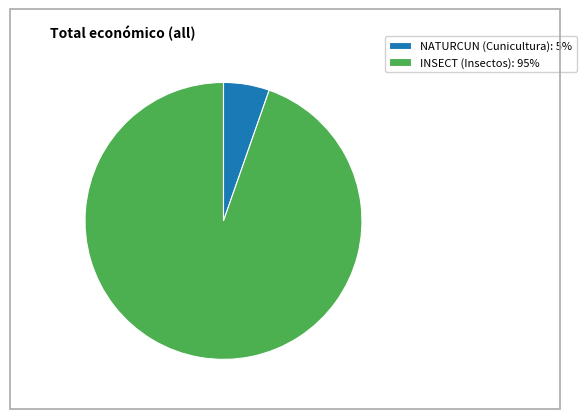

Is there a majority slice in this chart?

Yes